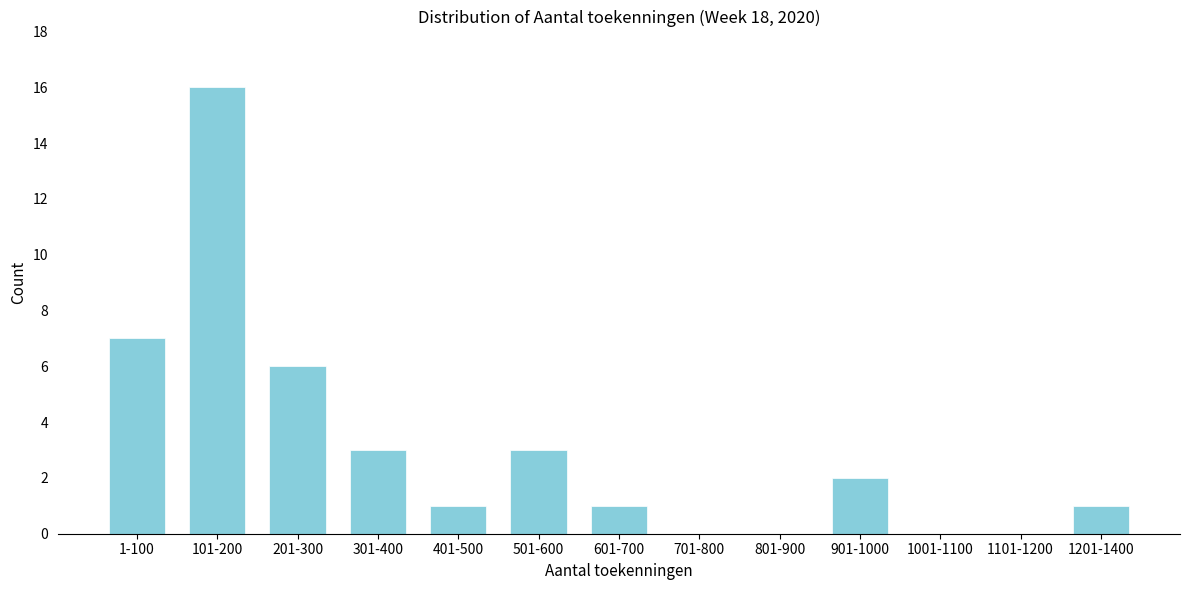

Reading left to right, what are all the values shown in this chart?

1-100=7	101-200=16	201-300=6	301-400=3	401-500=1	501-600=3	601-700=1	701-800=0	801-900=0	901-1000=2	1001-1100=0	1101-1200=0	1201-1400=1